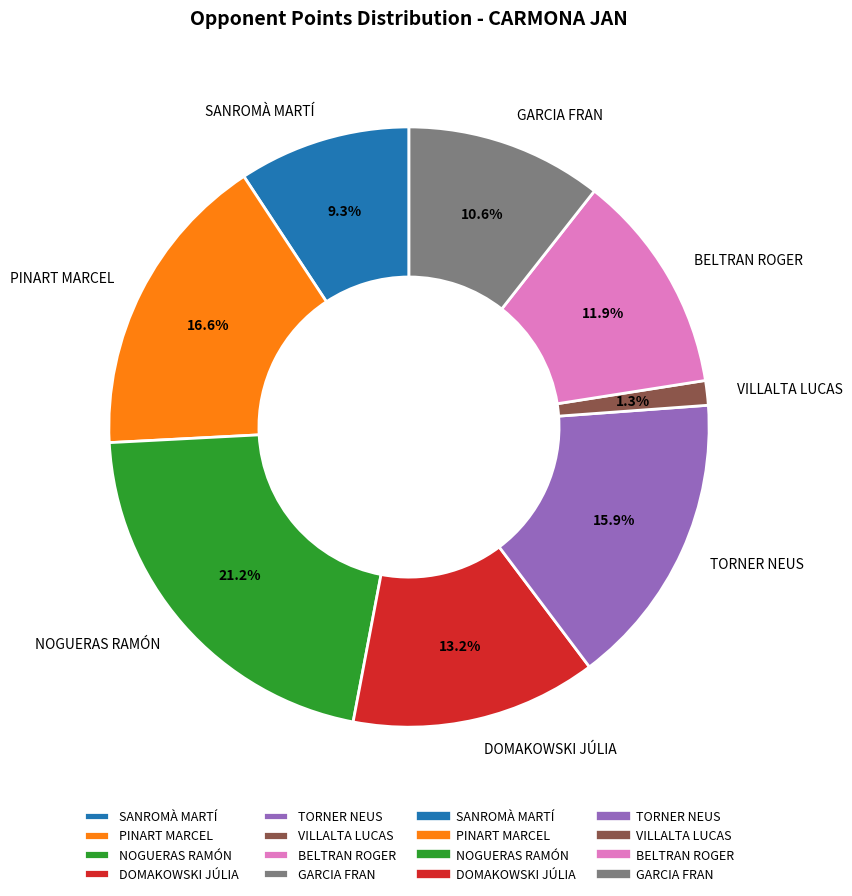

Is there any slice that represents more than half of the pie?

No